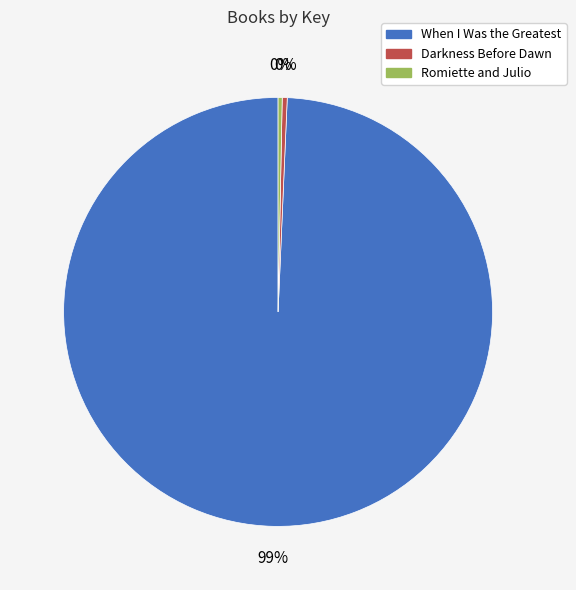

Is the sum of Romiette and Julio and Darkness Before Dawn greater than half?

No